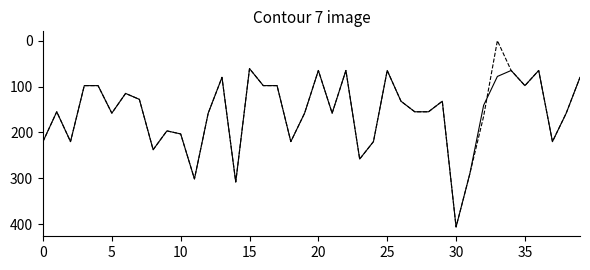

What is the greatest value displayed?

406.0